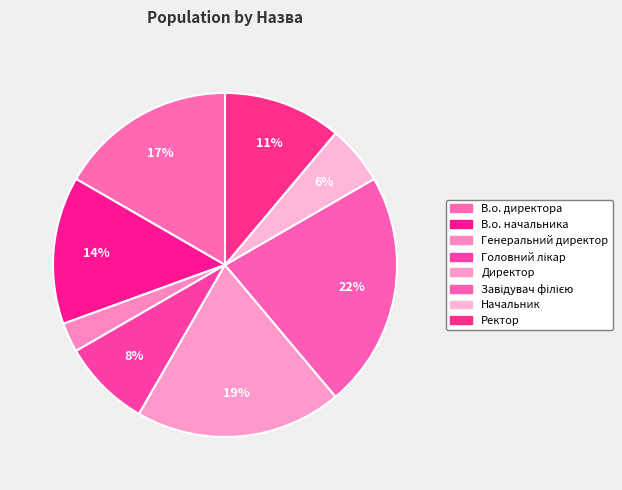

How many segments does this pie chart have?

8